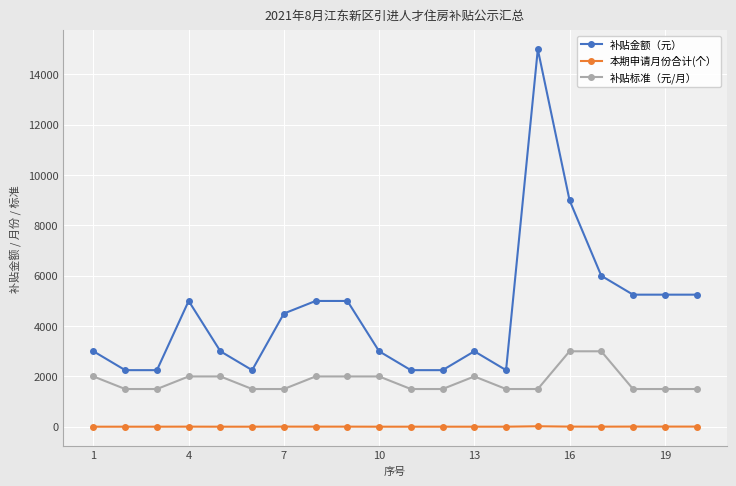

What are all the series names shown in the legend?

补贴金额（元）, 本期申请月份合计(个）, 补贴标准（元/月）